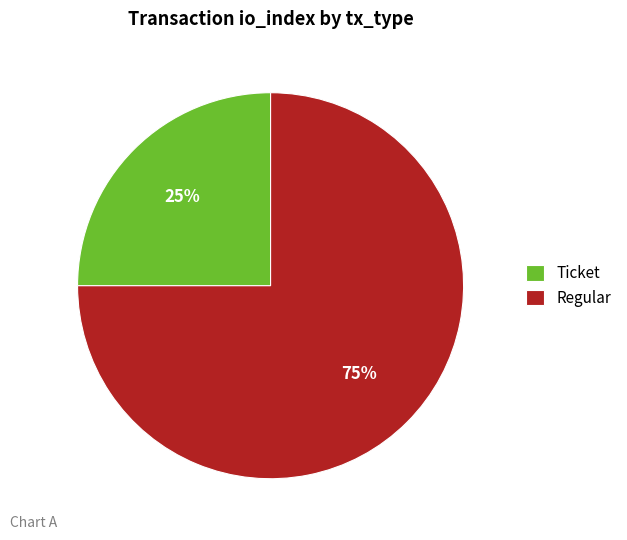

Is the sum of Ticket and Regular greater than half?

Yes